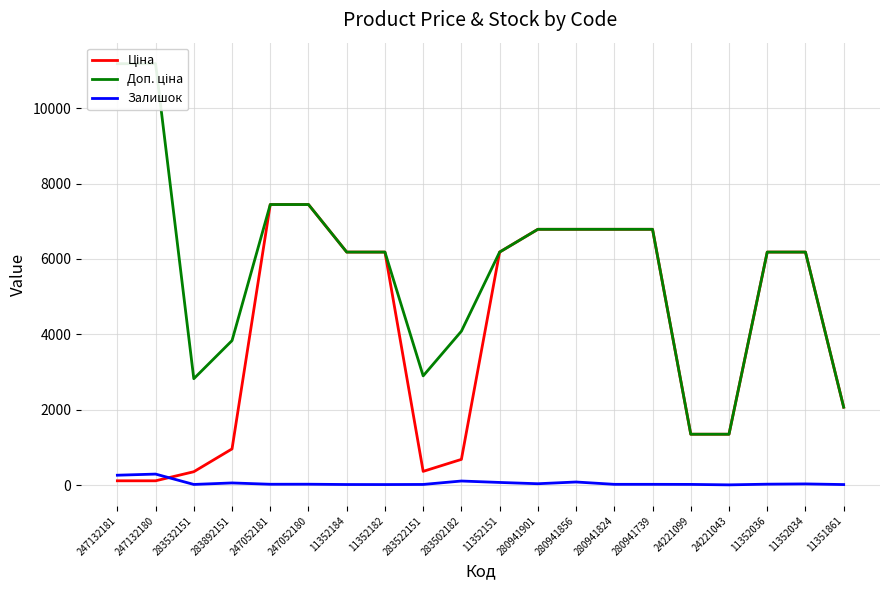

List the series in order of their overall mean, highest first.

Доп. ціна, Ціна, Залишок